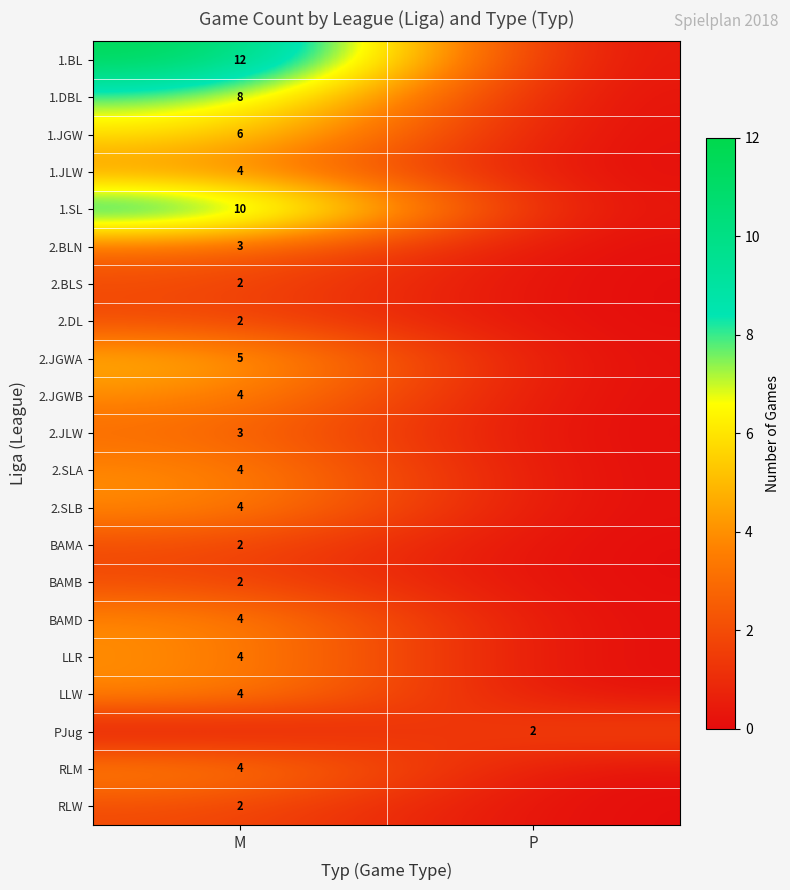

The value of LLR at M is 1. True or false?

False